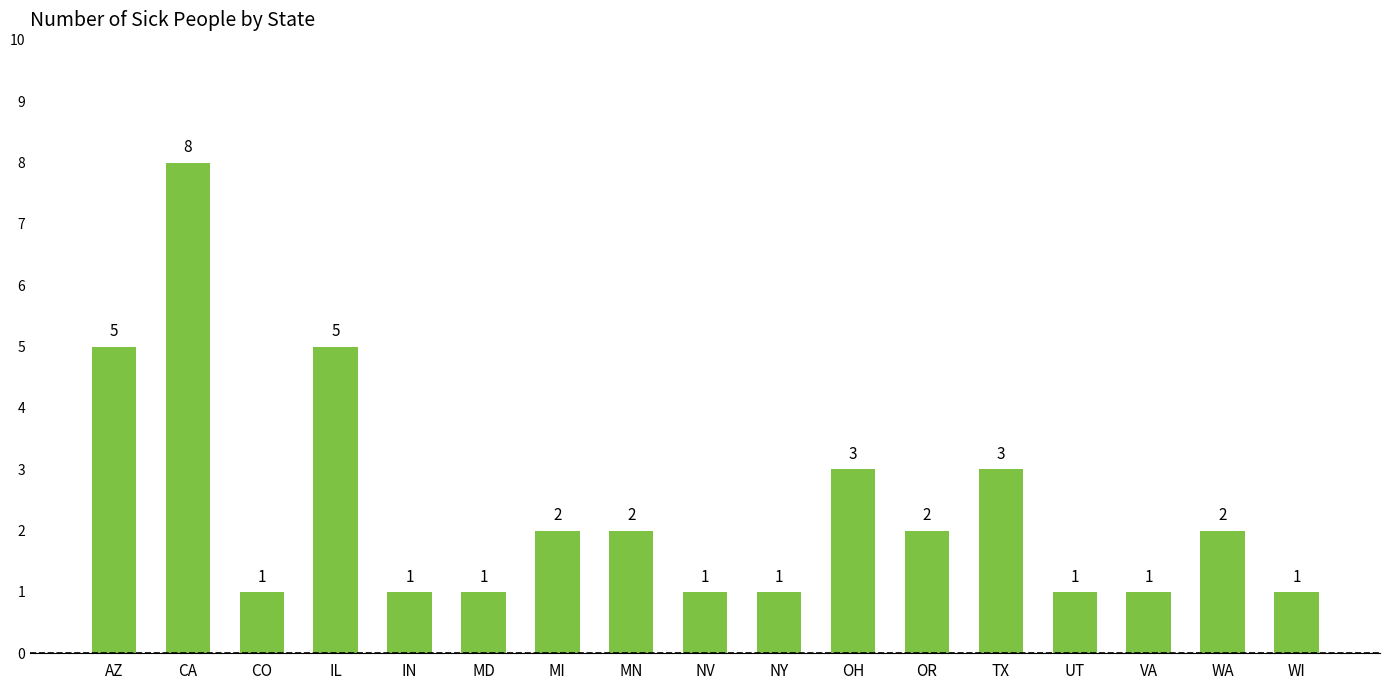

Approximately how many times larger is the value at NV compared to IL?

0.2